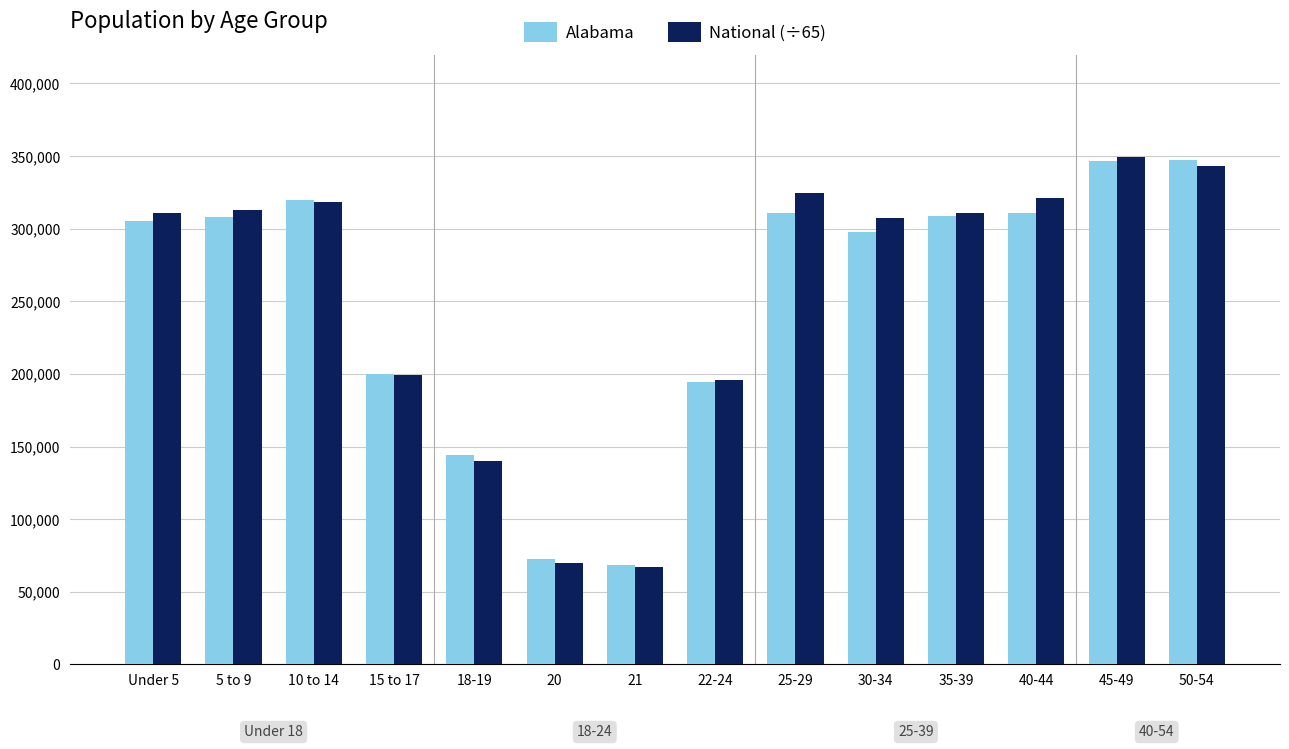

Where is Alabama nearest to the value 207979?

15 to 17